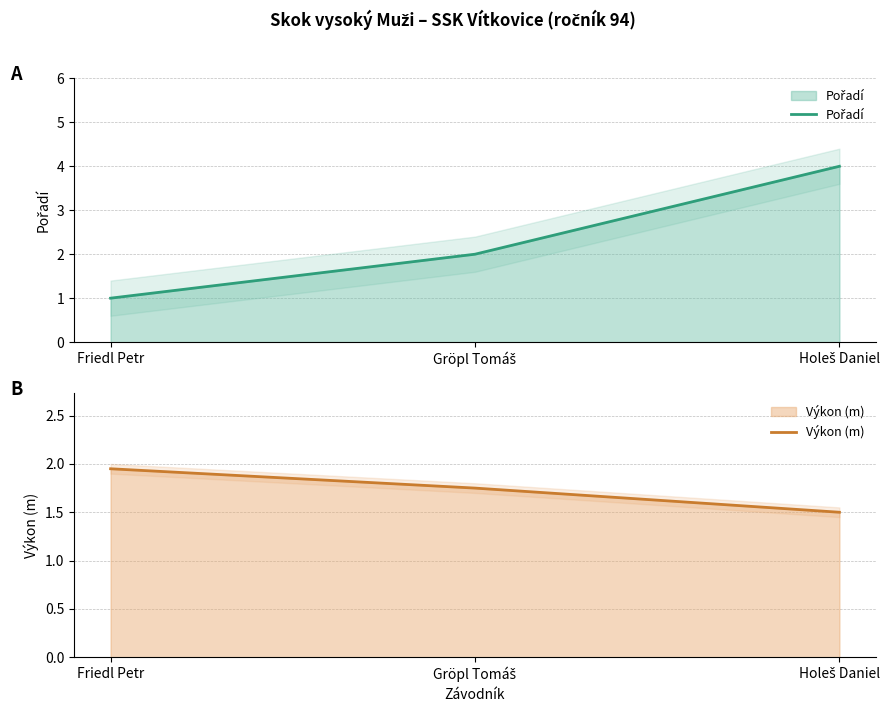

How many series are shown in this chart?

2